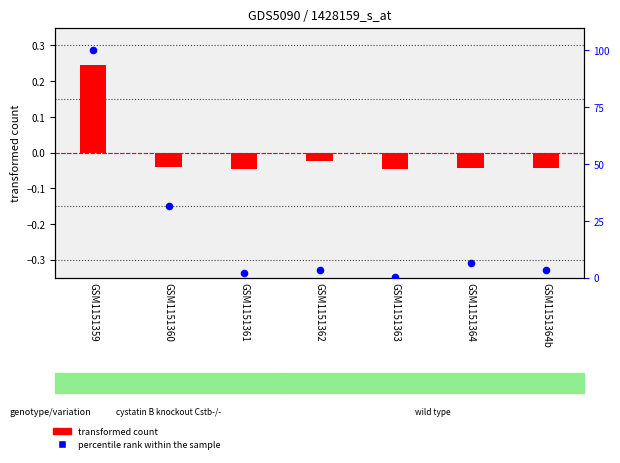

Which series has the largest Y range (max minus min)?

percentile rank within the sample